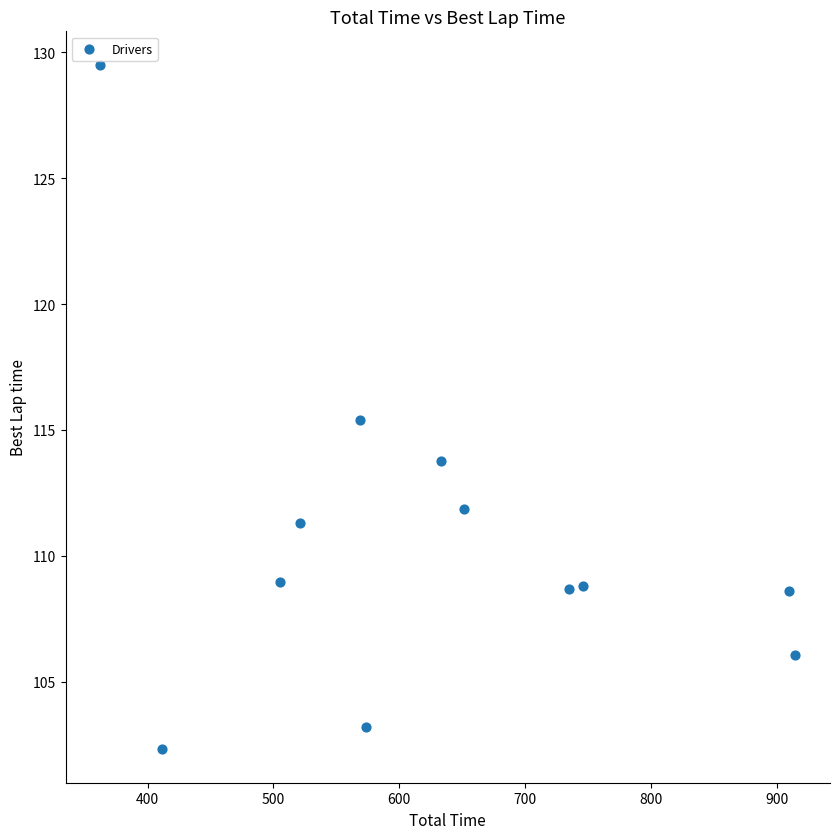

What Y value in the scatter plot is closest to 115?

115.4